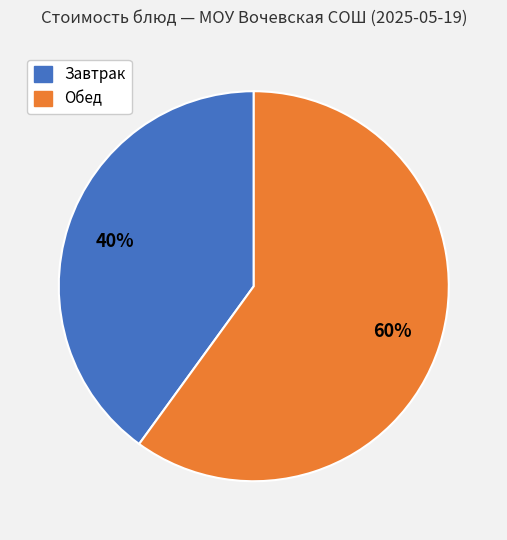

What is the largest slice in the pie chart?

Обед